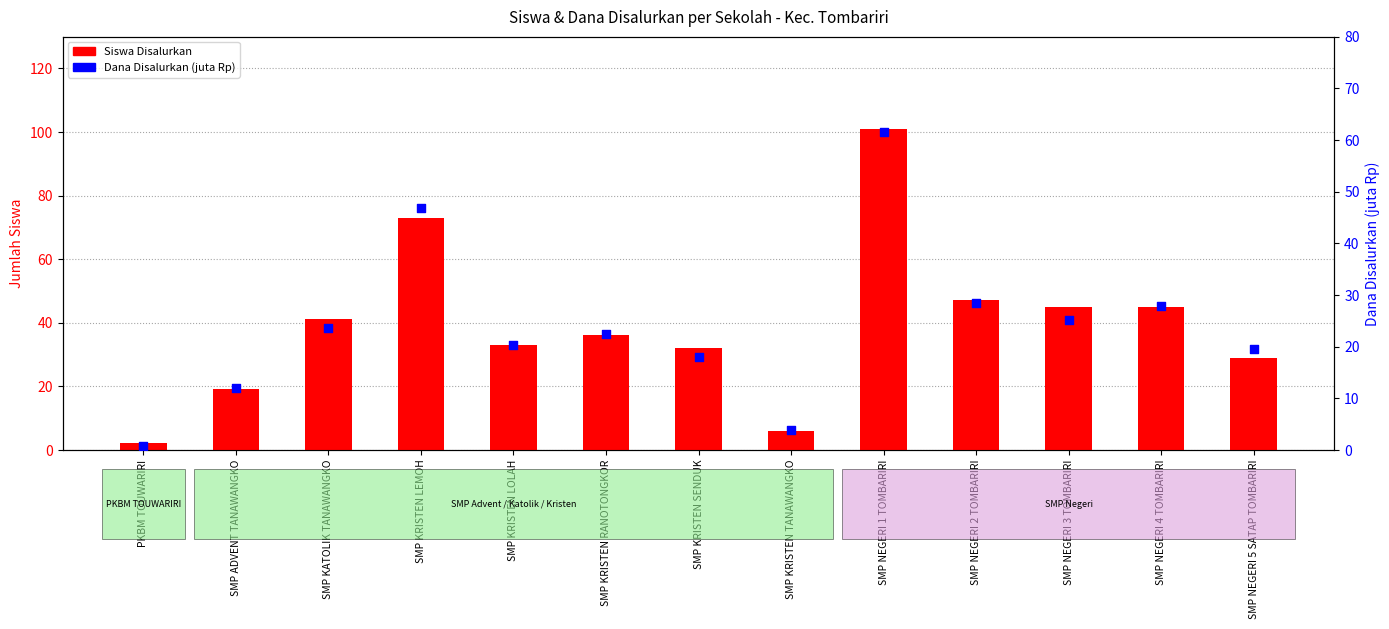

Which series contains the highest Y value?

Siswa Disalurkan